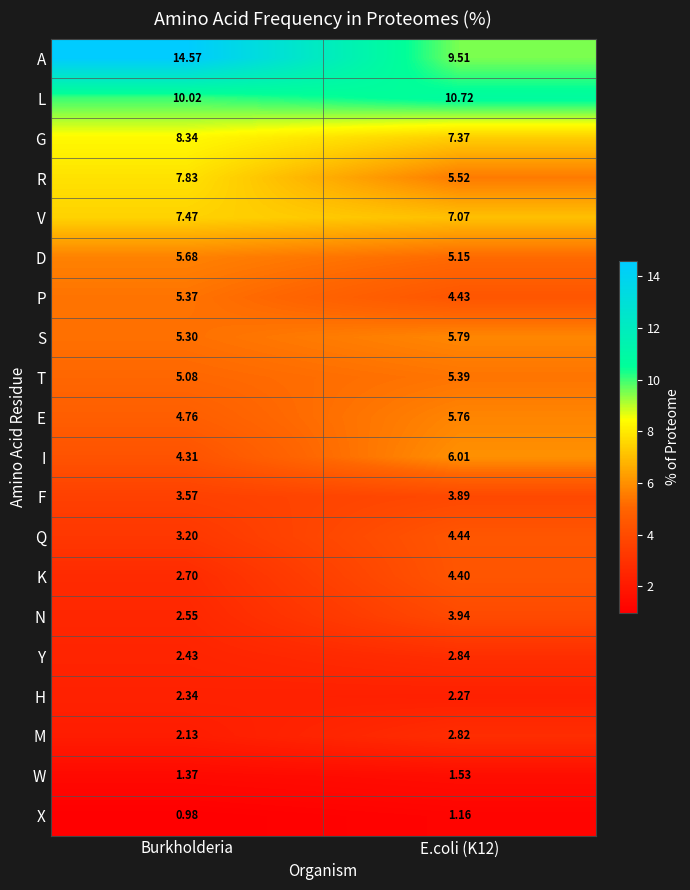

Where is M nearest to the value 2?

Burkholderia